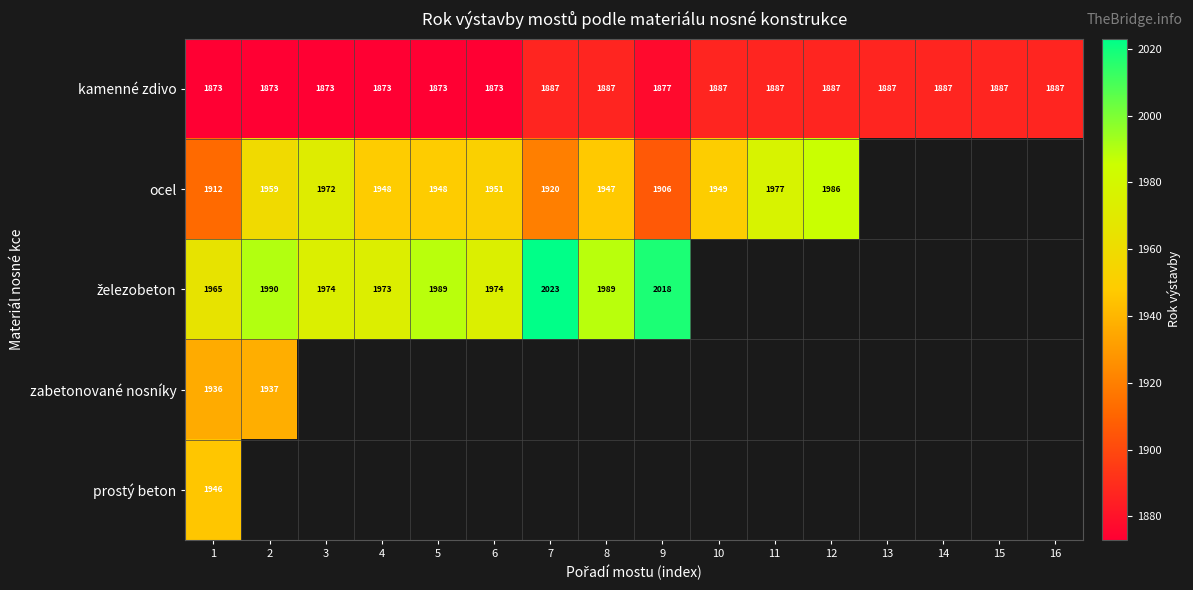

Is the value of ocel at 1 greater than the value of kamenné zdivo at 9?

Yes